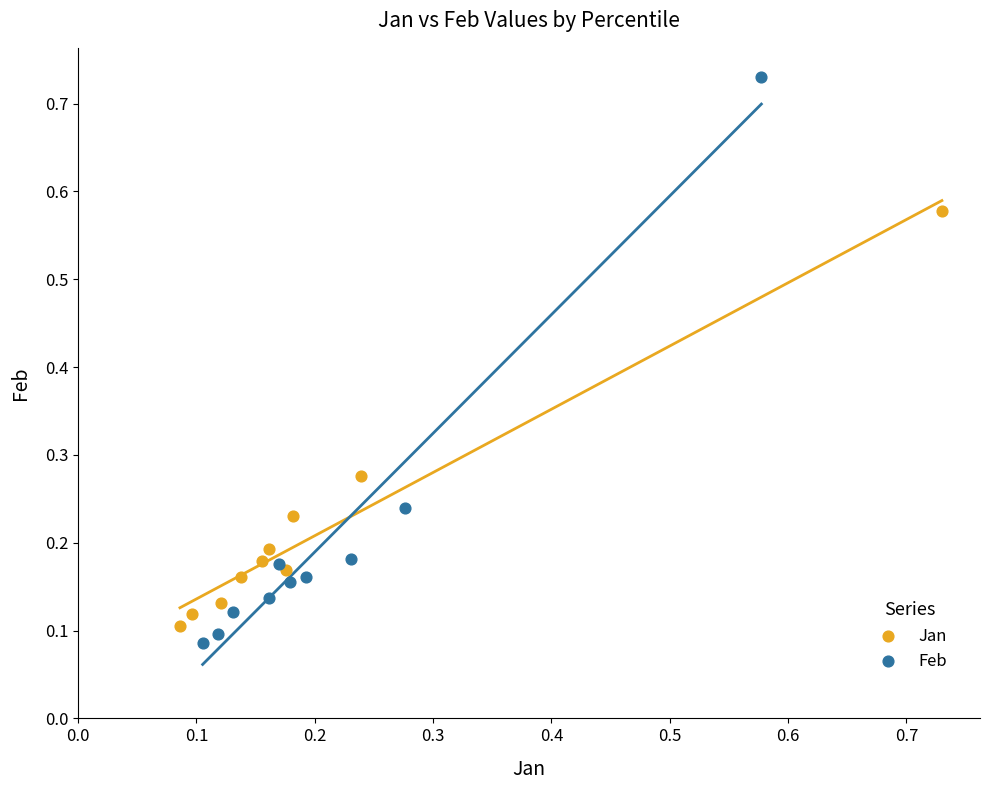

Which series has the largest Y range (max minus min)?

Feb